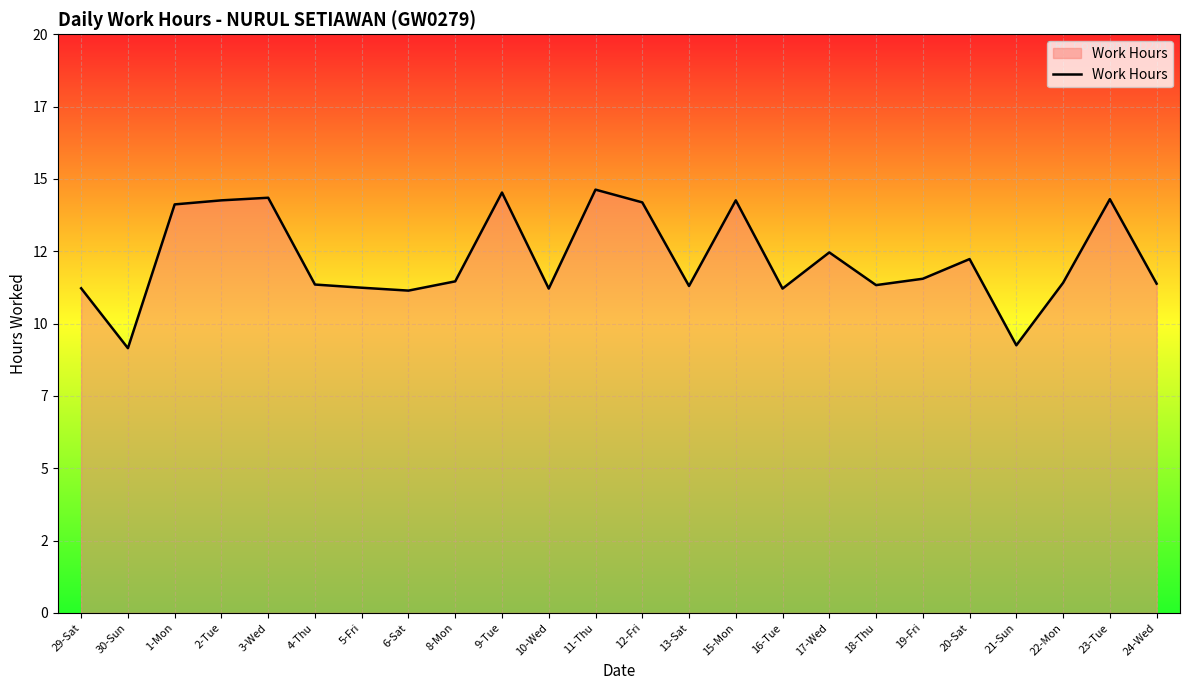

Is this an area chart (filled region under the line)?

Yes